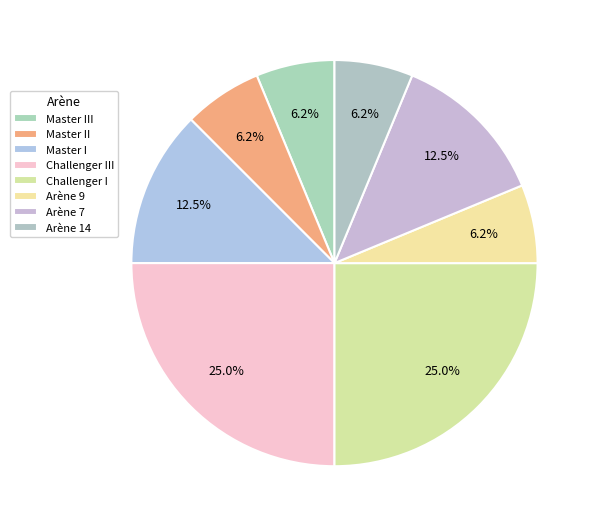

How many slices are in this pie chart?

8